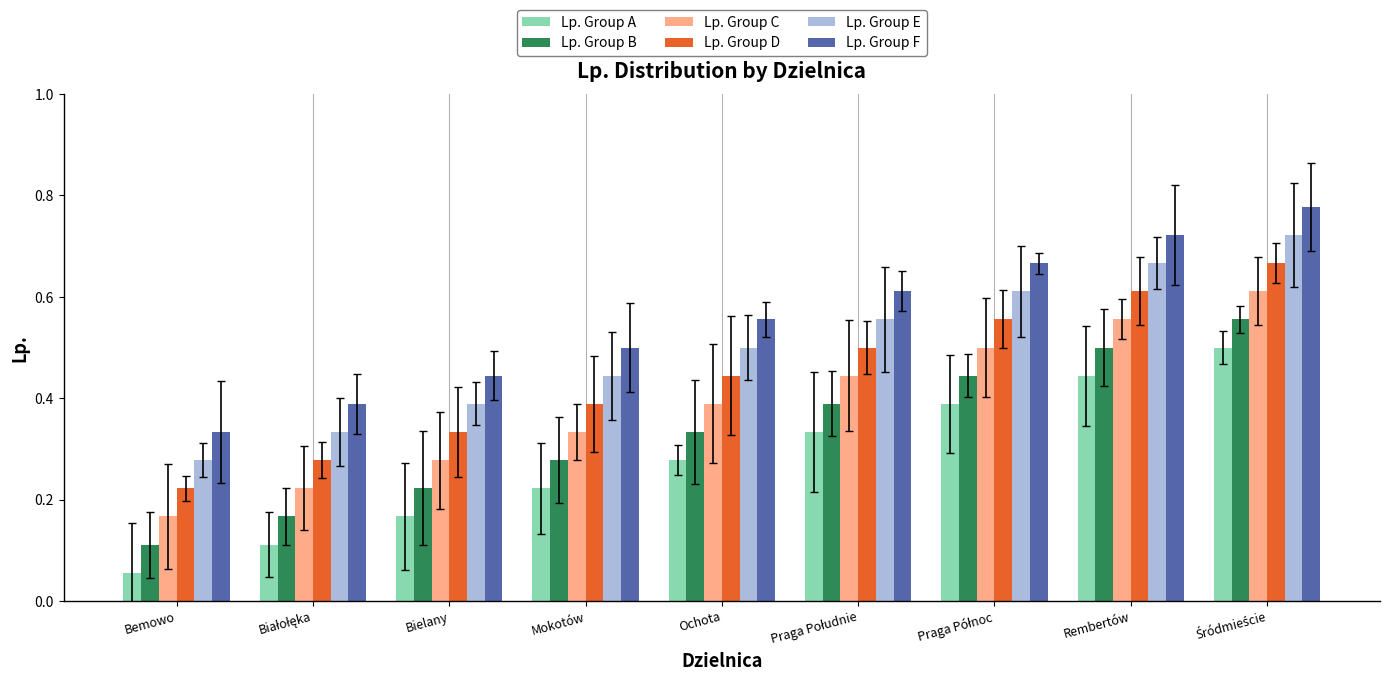

List the series in order of their peak value, highest first.

Lp. Group F, Lp. Group E, Lp. Group D, Lp. Group C, Lp. Group B, Lp. Group A